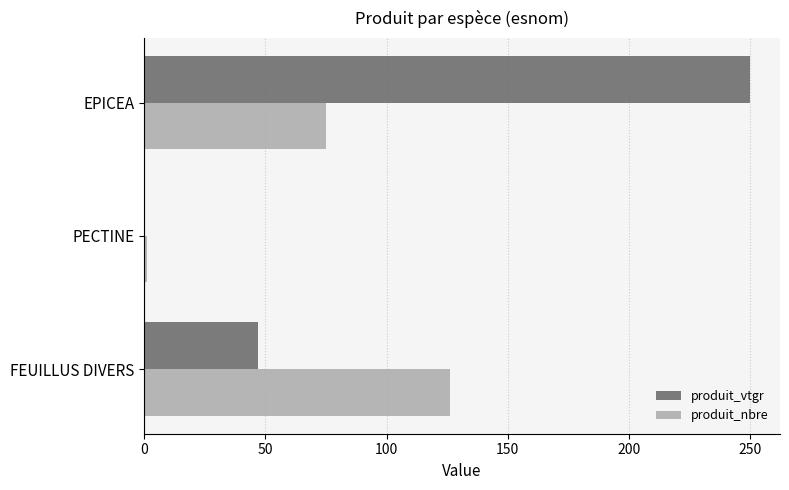

What is the highest value of the produit_nbre series?

126.0